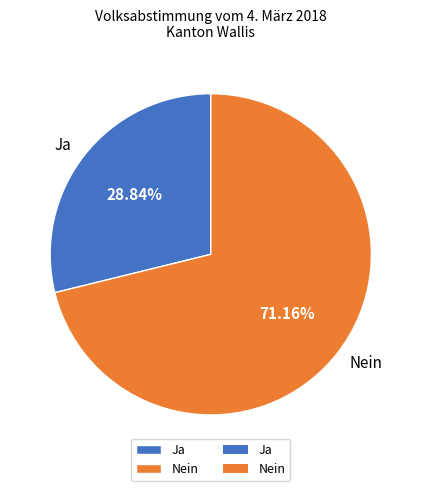

Is Nein the majority of the pie?

Yes